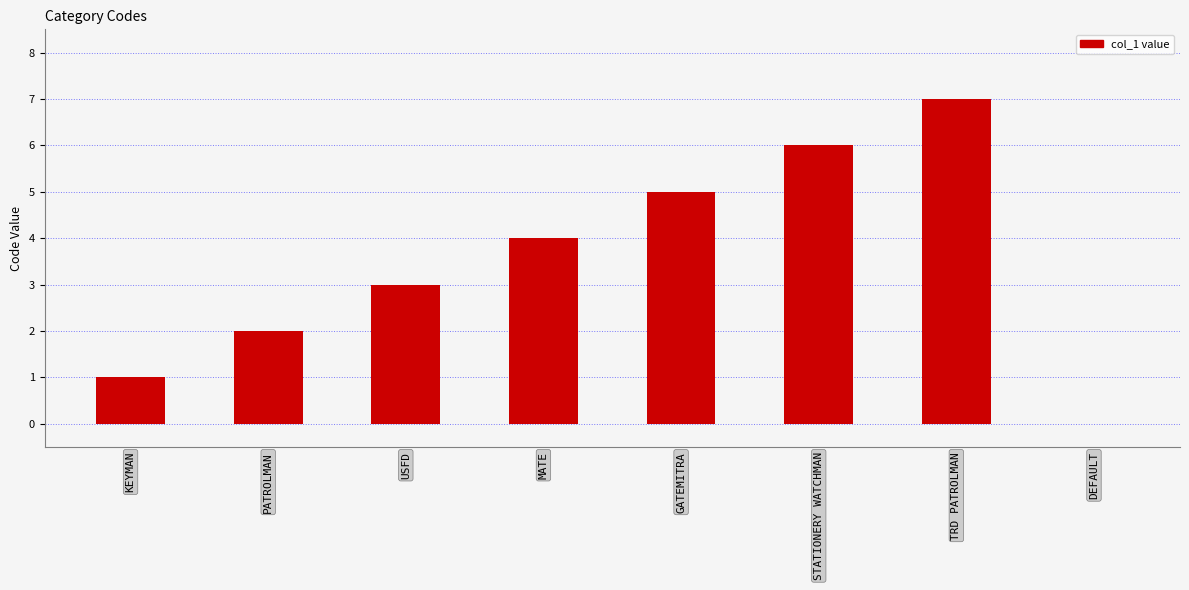

What is the greatest value displayed?

7